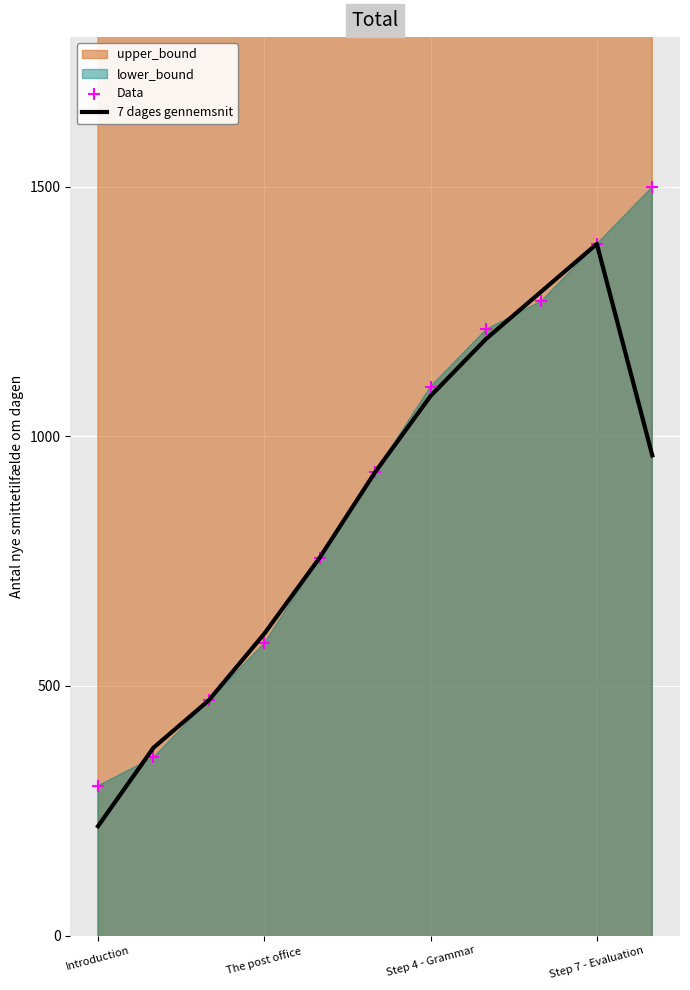

What is the total value across all series at Step 7 - Evaluation?

2771.4